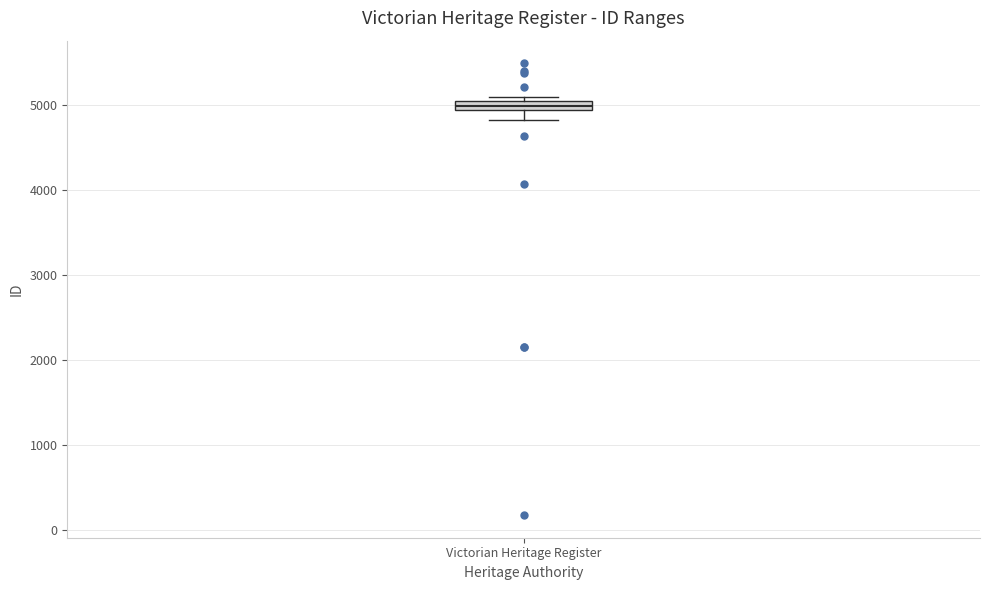

Where does the lower whisker of the box for Victorian Heritage Register end on the y-axis? The values are not printed on the chart, so give them approximately, as read against the axis.

4800